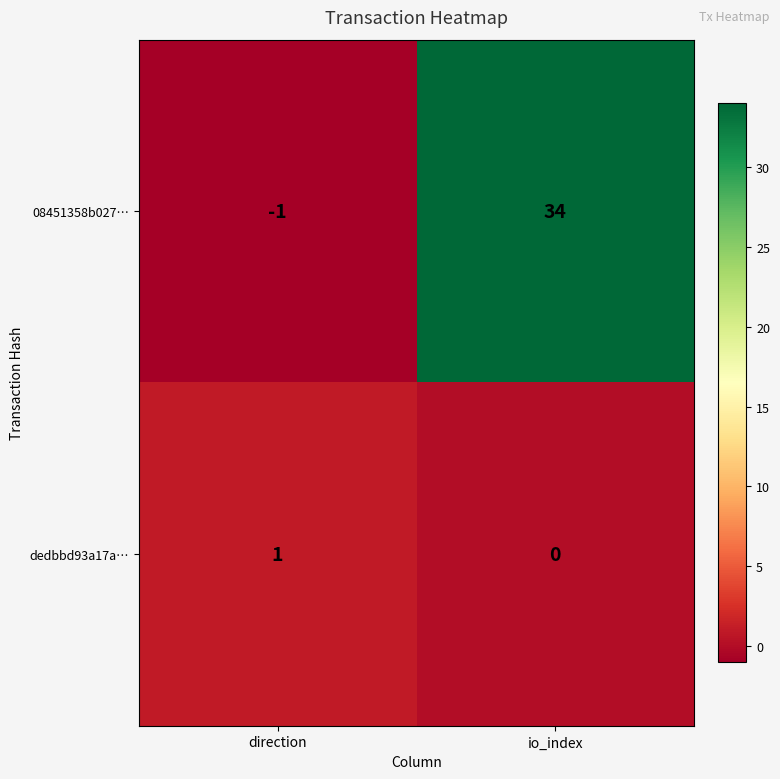

Reading left to right, list all the values displayed in this chart.

08451358b027…: direction=-1	io_index=34
dedbbd93a17a…: direction=1	io_index=0